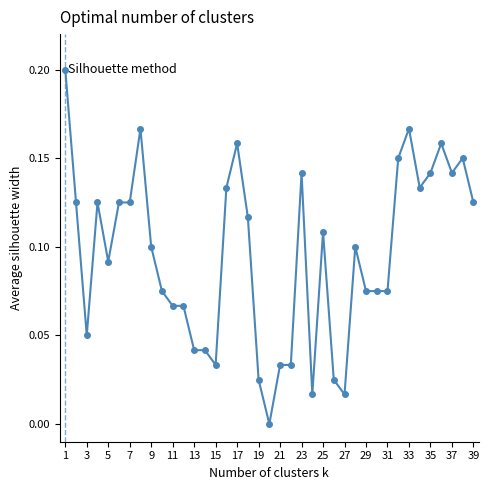

True or false: there are more than 0 points higher than both neighbors.

True